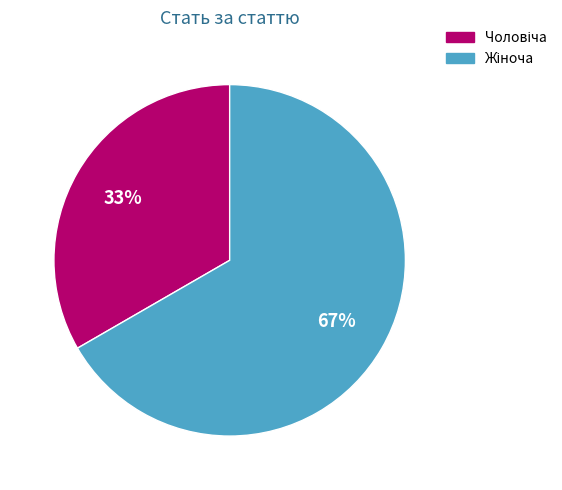

To the nearest percent, what is the average slice percentage?

50%